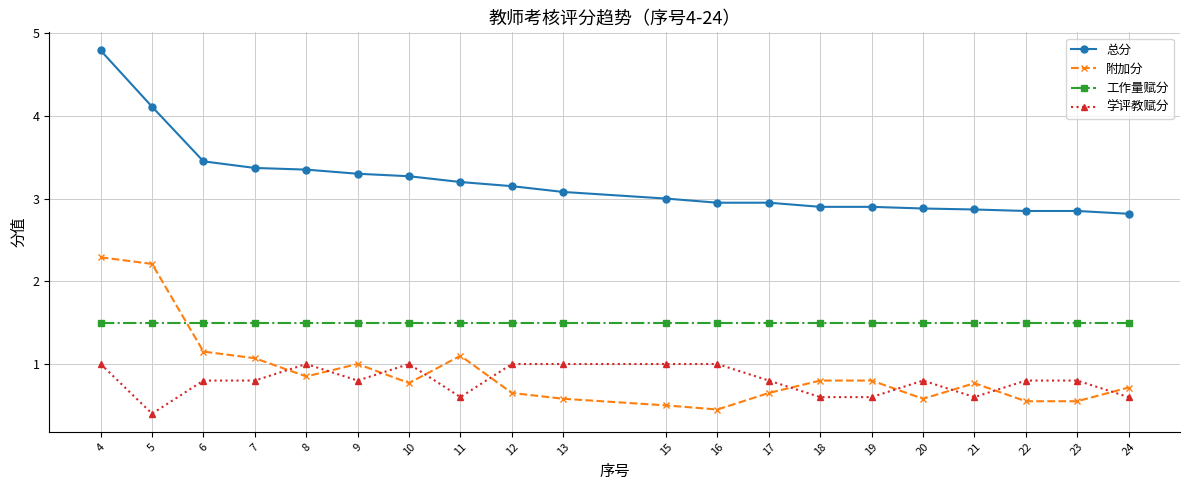

Does the chart display data point markers on the line(s)?

Yes